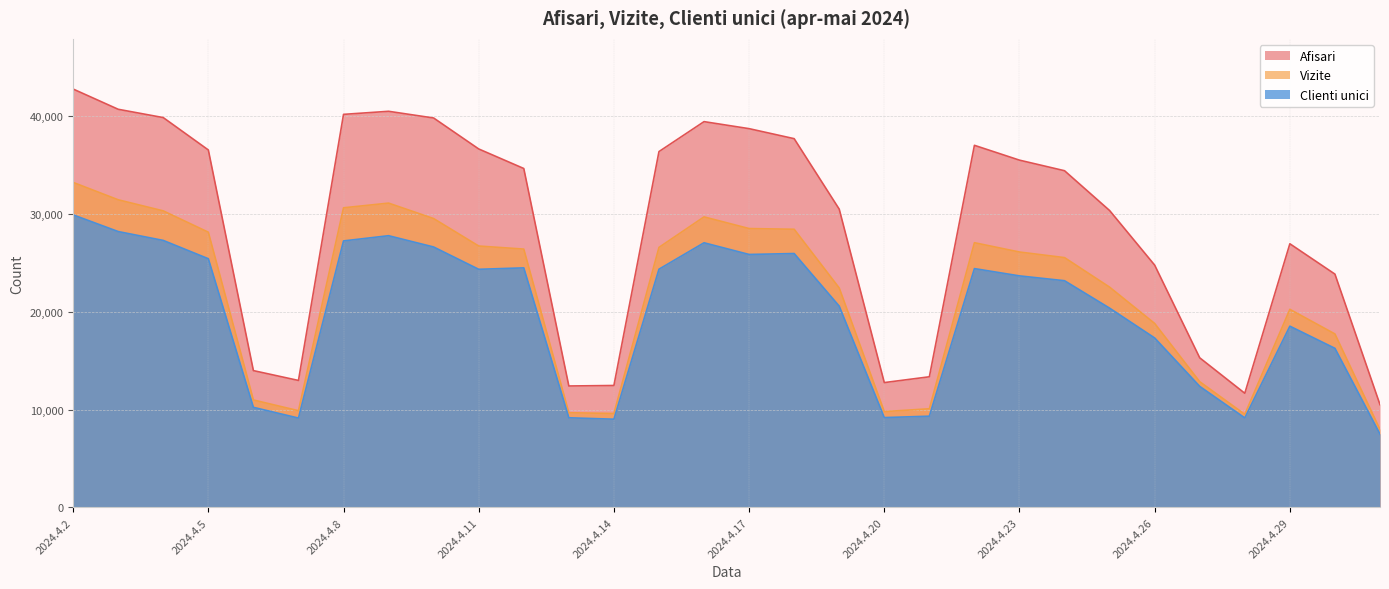

Rank the series at 2024.4.26 from lowest to highest value.

Clienti unici, Vizite, Afisari